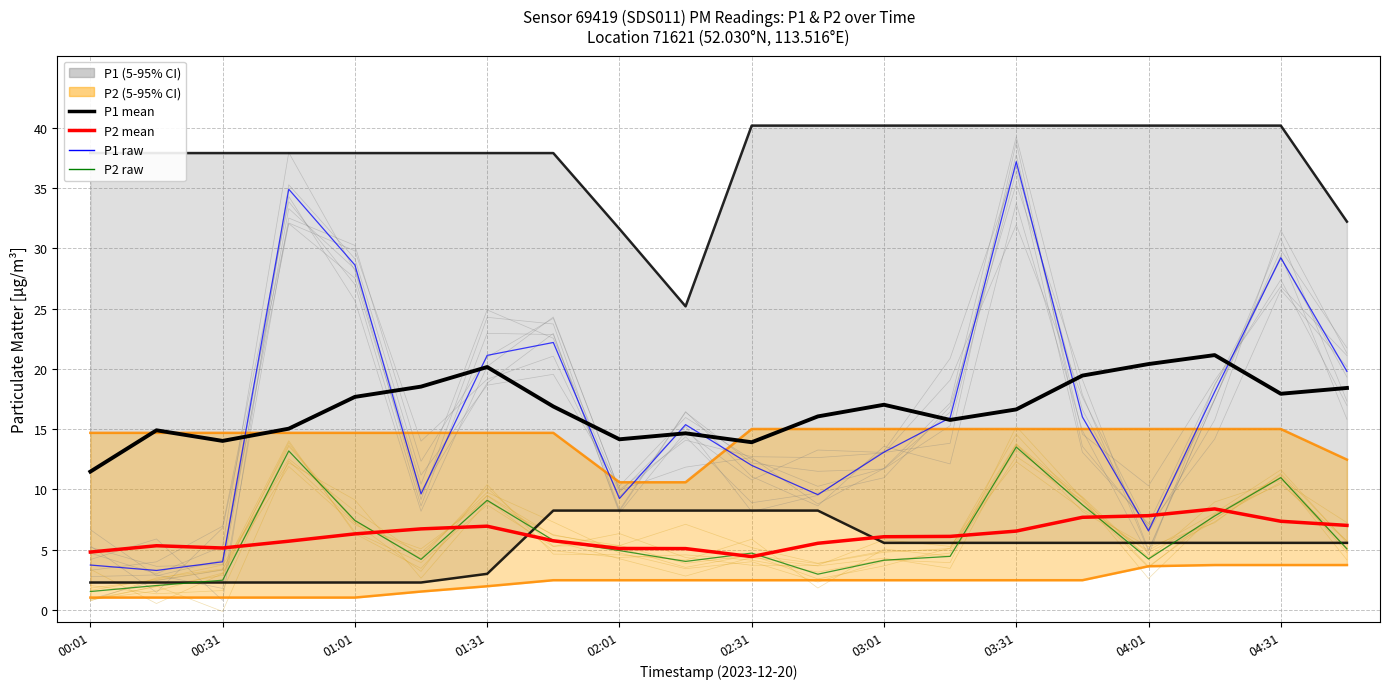

What is the difference between the maximum and minimum values in the P2 raw series?

12.0